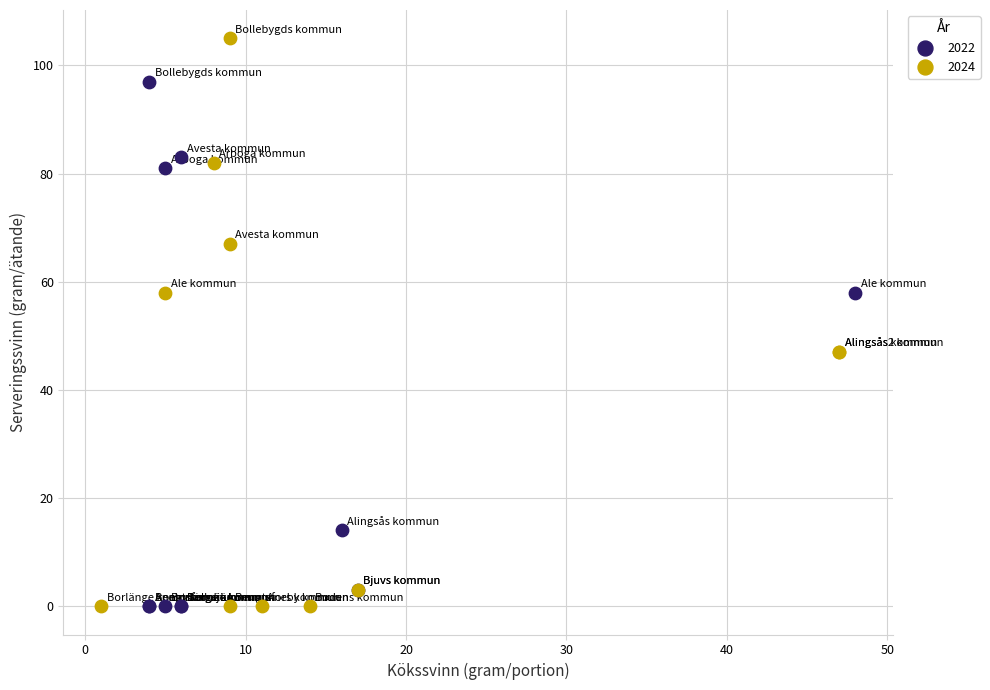

What are all the series names shown in the legend?

2022, 2024